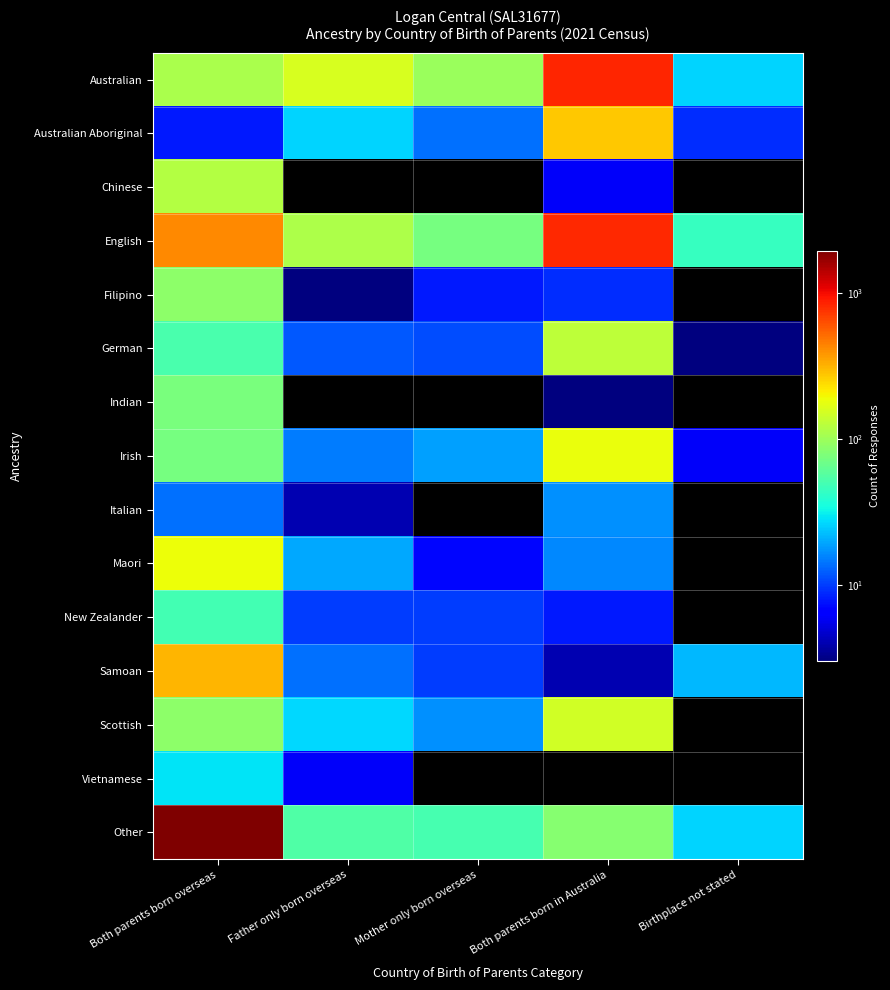

Rank the series by their maximum value, from highest to lowest.

Other, Australian, English, Samoan, Australian Aboriginal, Maori, Irish, Scottish, German, Chinese, Filipino, Indian, New Zealander, Vietnamese, Italian